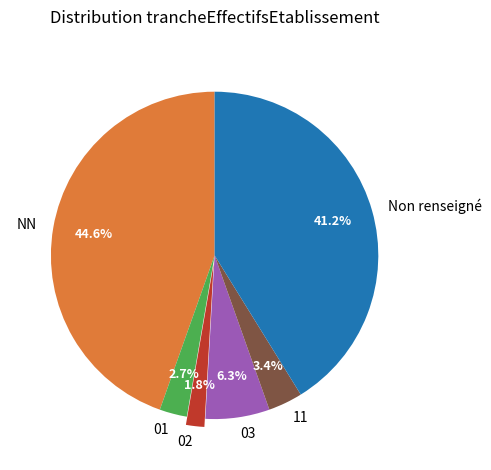

Combined, what portion of the pie is 11 and 01?

6.1%